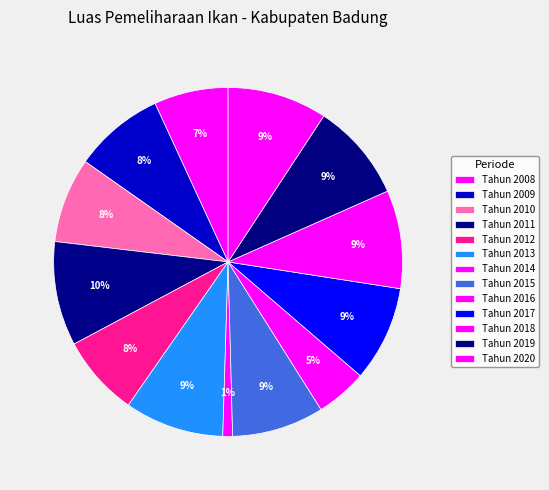

Count the number of slices in the pie.

13